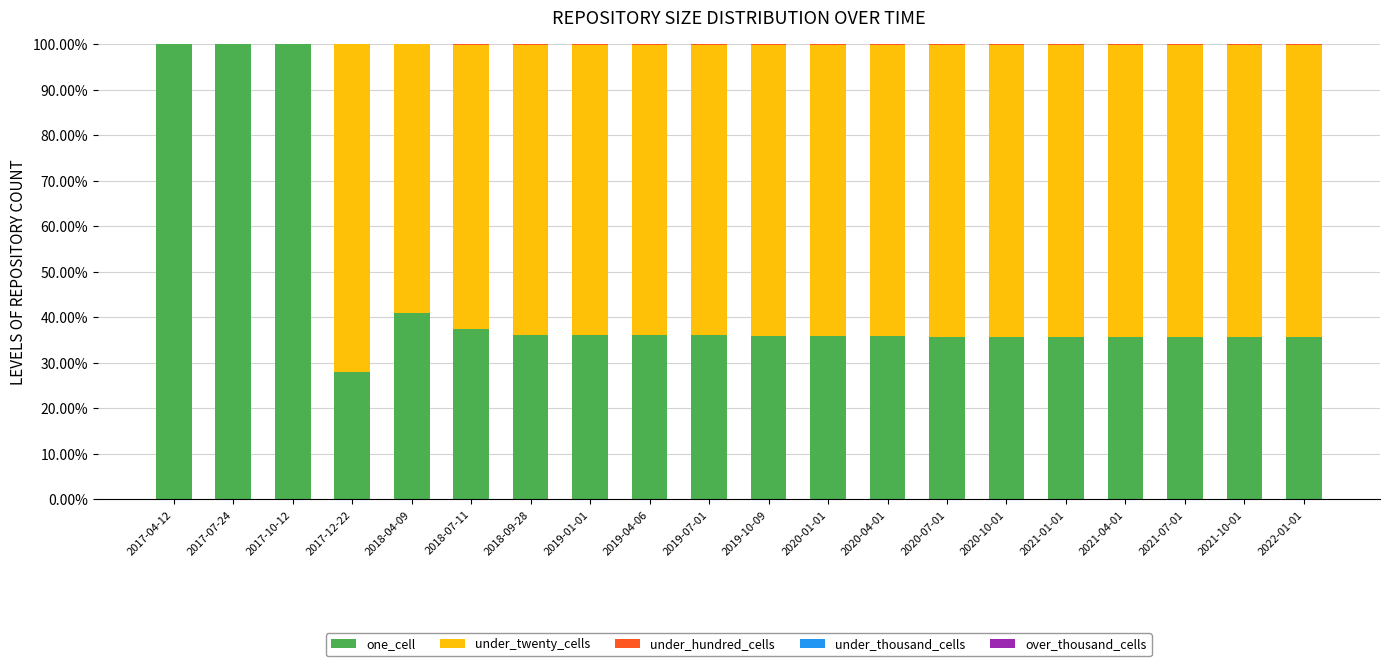

Is it true that one_cell equals 54.2 at 2019-04-06?

False